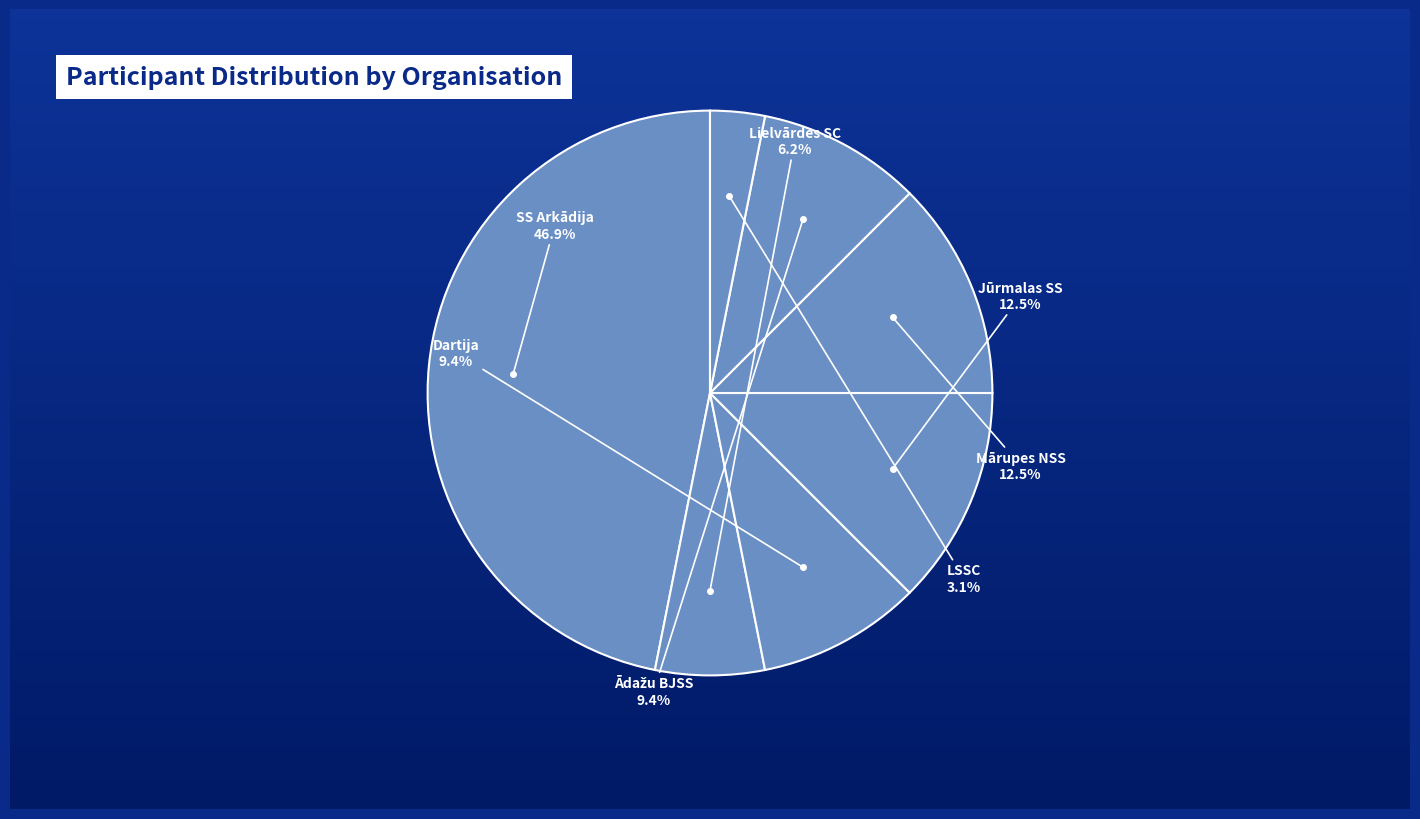

How many segments does this pie chart have?

7